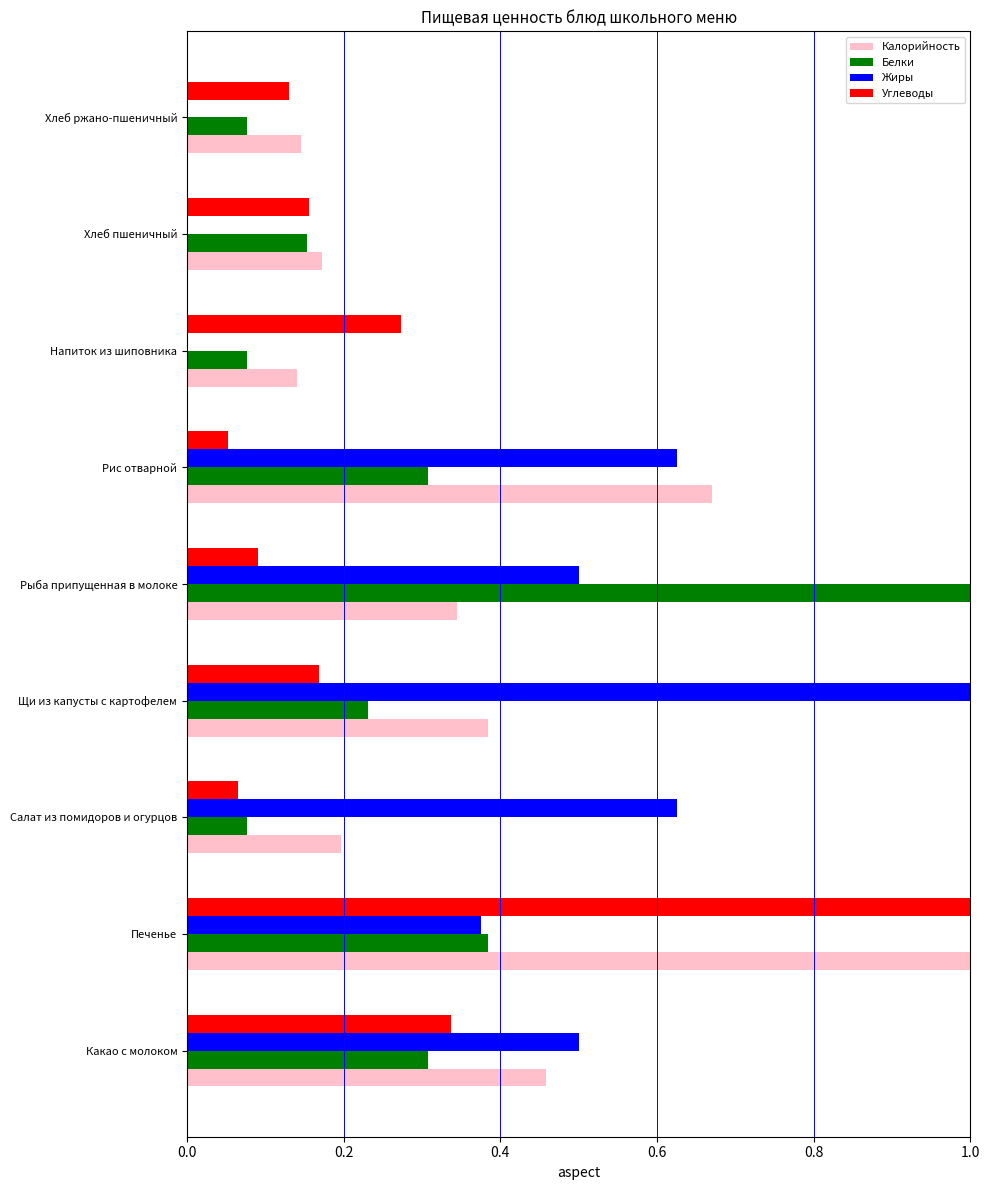

What is the maximum value for Калорийность?

1.0